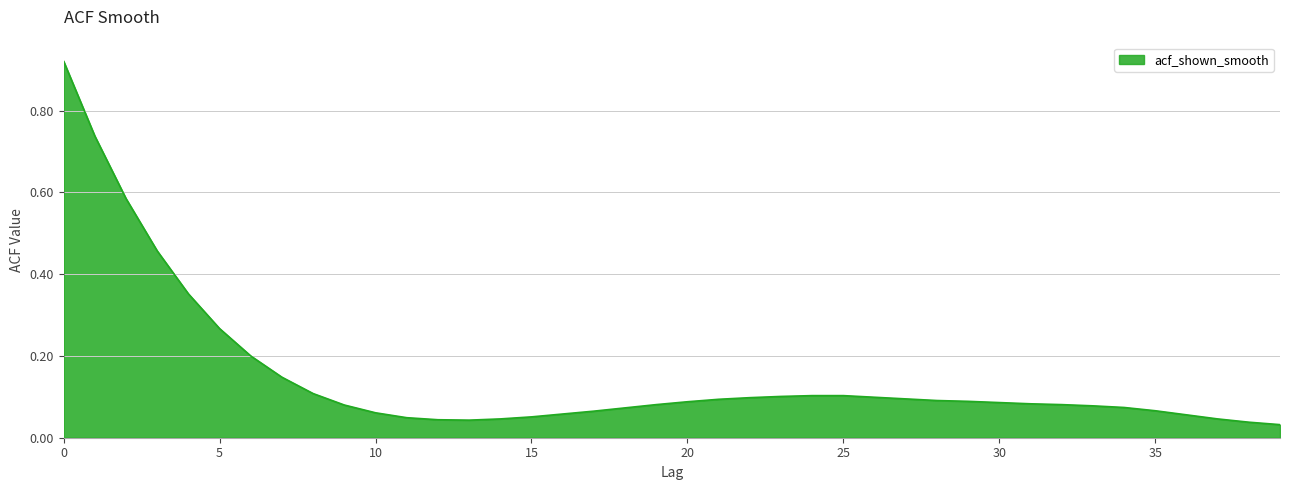

What is the average value?

0.2